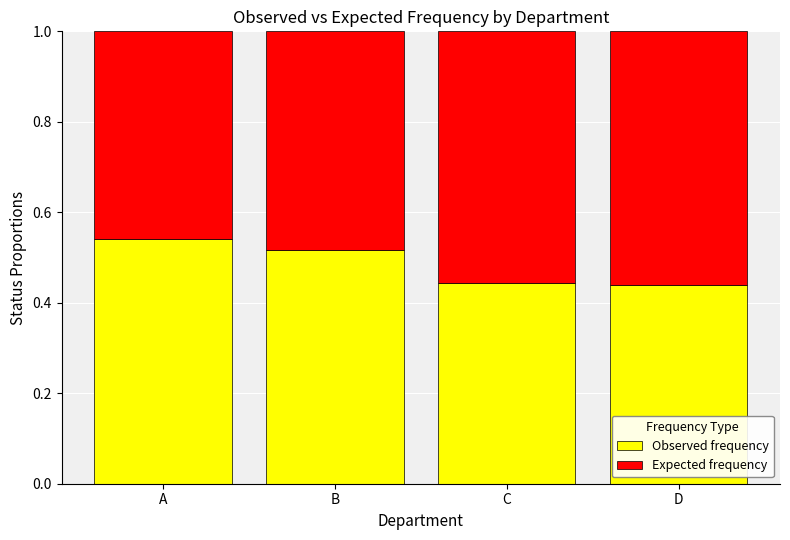

What is the total value across all series at A?

1.0